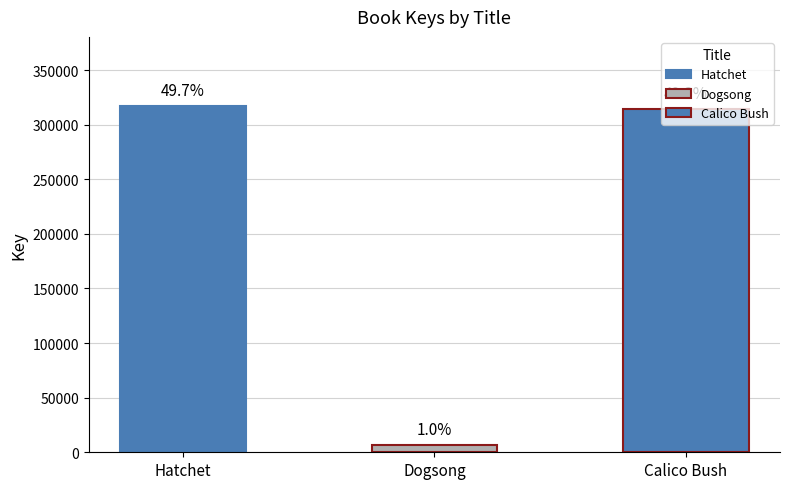

Where does the data first go above 314260?

Hatchet